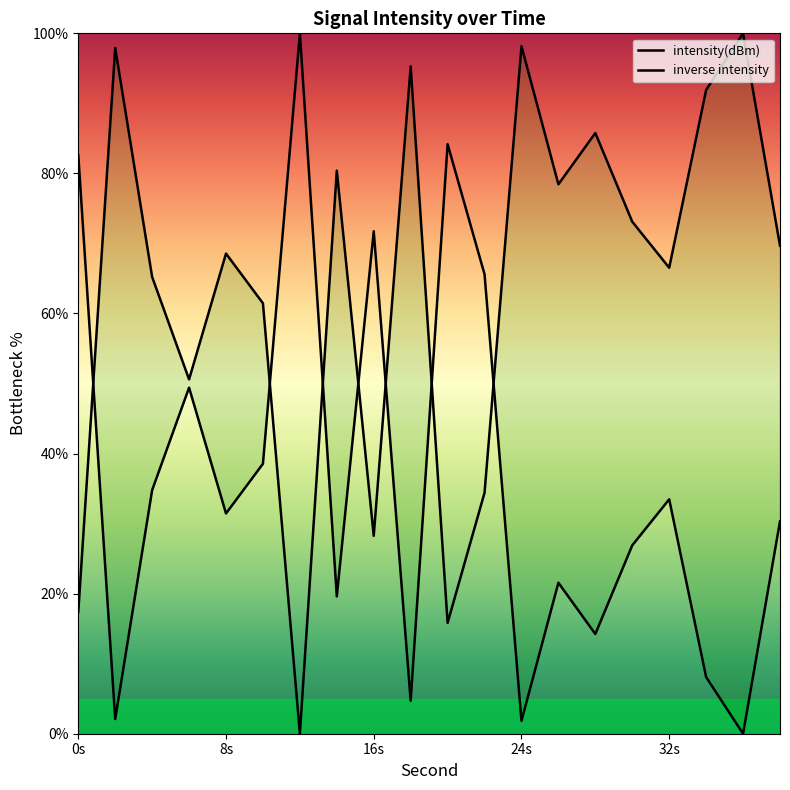

Does the chart display data point markers on the line(s)?

No